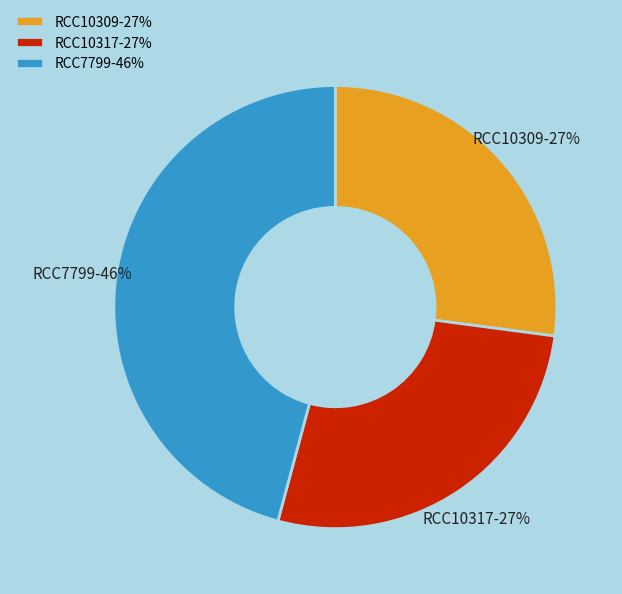

What percentage is the RCC10317 slice, to the nearest percent?

27%